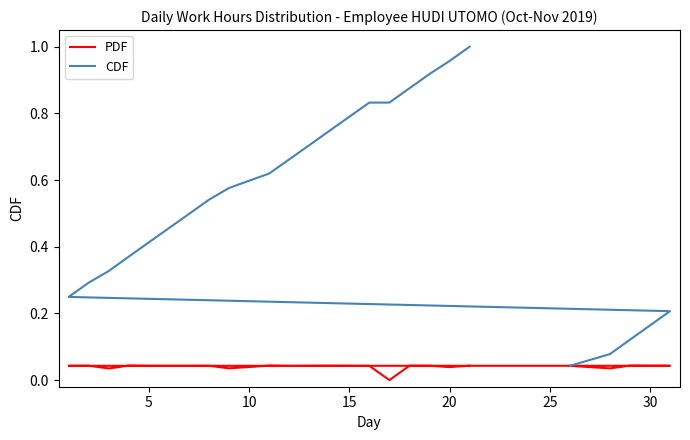

Which series has the largest range (max minus min)?

CDF